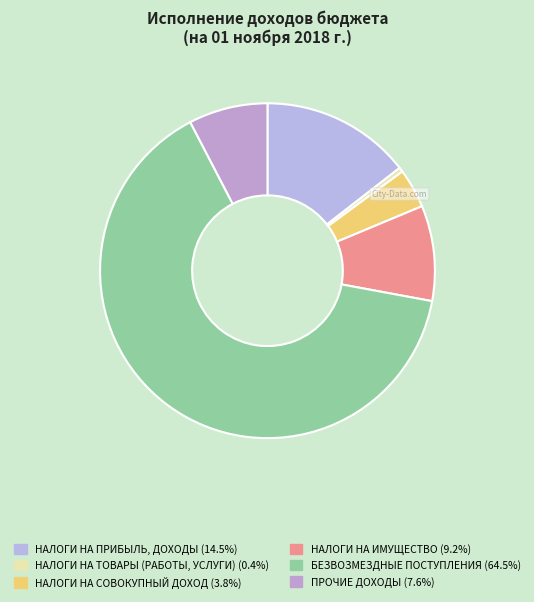

Is there a majority slice in this chart?

Yes